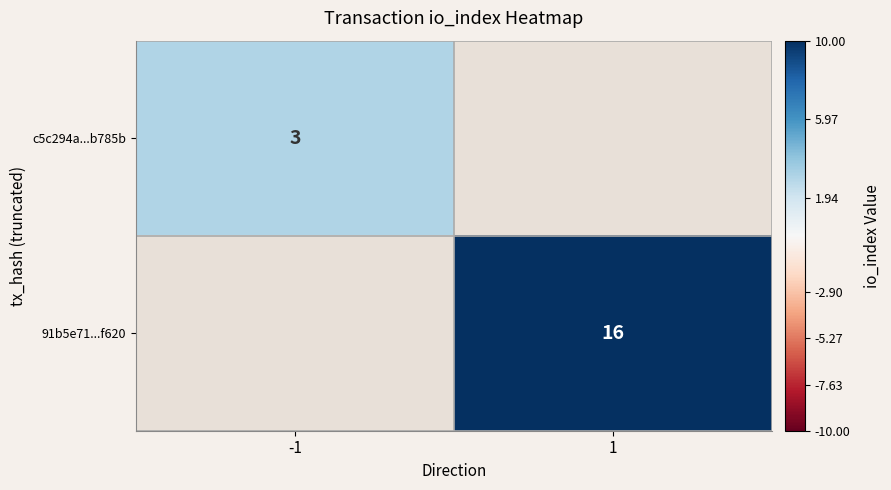

At how many categories does at least one series exceed 4?

1